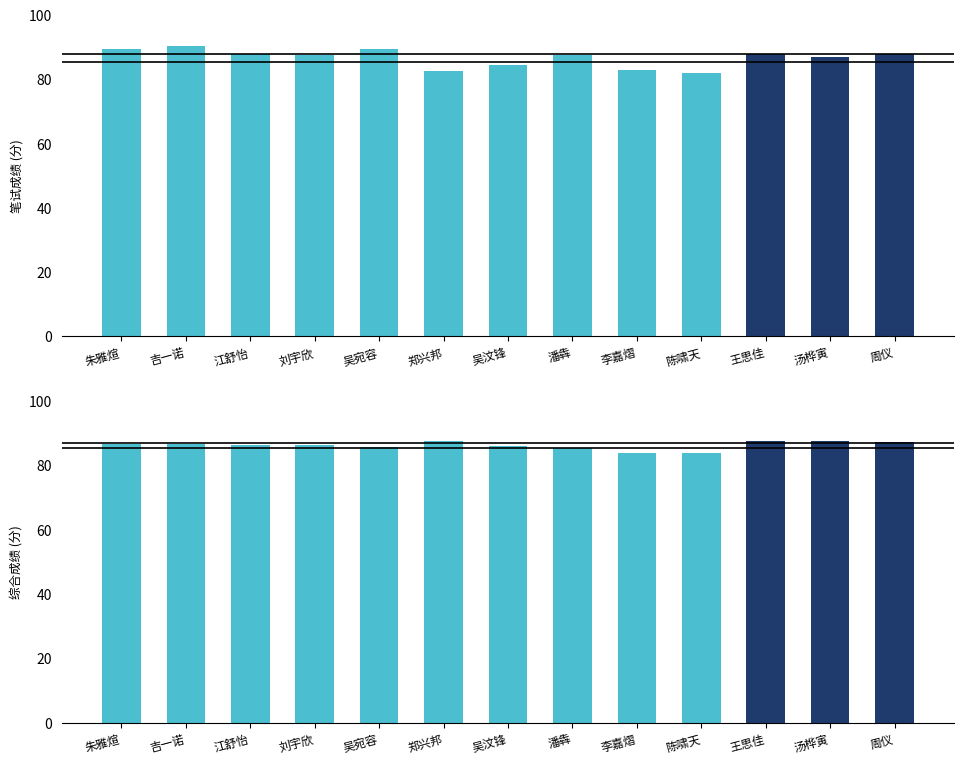

Which series has the largest range (max minus min)?

笔试成绩